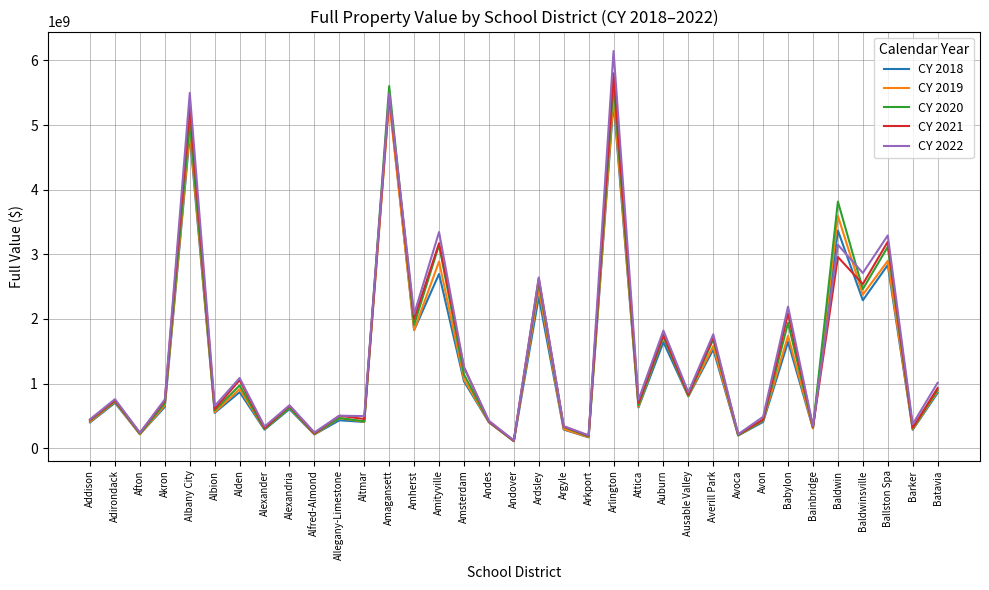

How many values in the CY 2018 series are below 638271225?

17